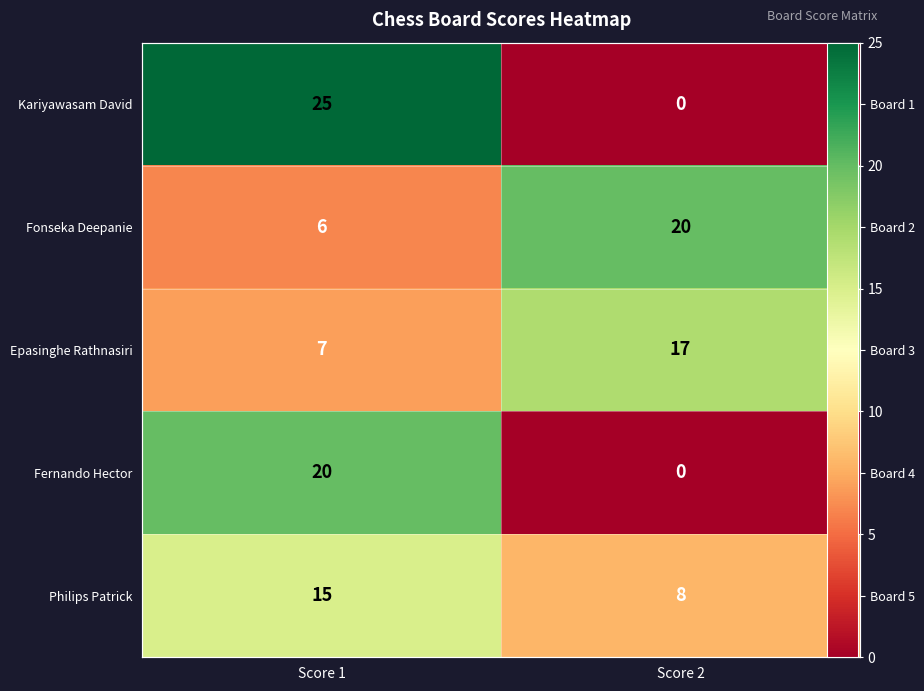

Count the number of categories in the chart.

2